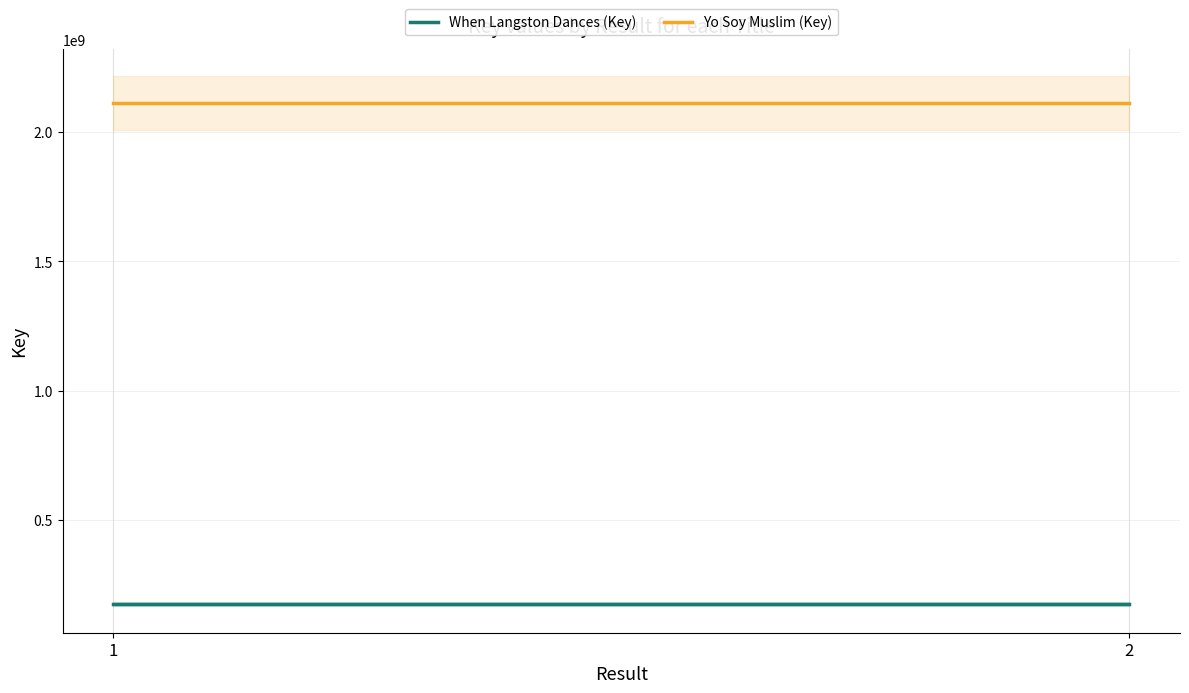

Reading right to left, transcribe all the data shown in this chart.

When Langston Dances (Key): 175162764	175162764
Yo Soy Muslim (Key): 2112942402	2112942402